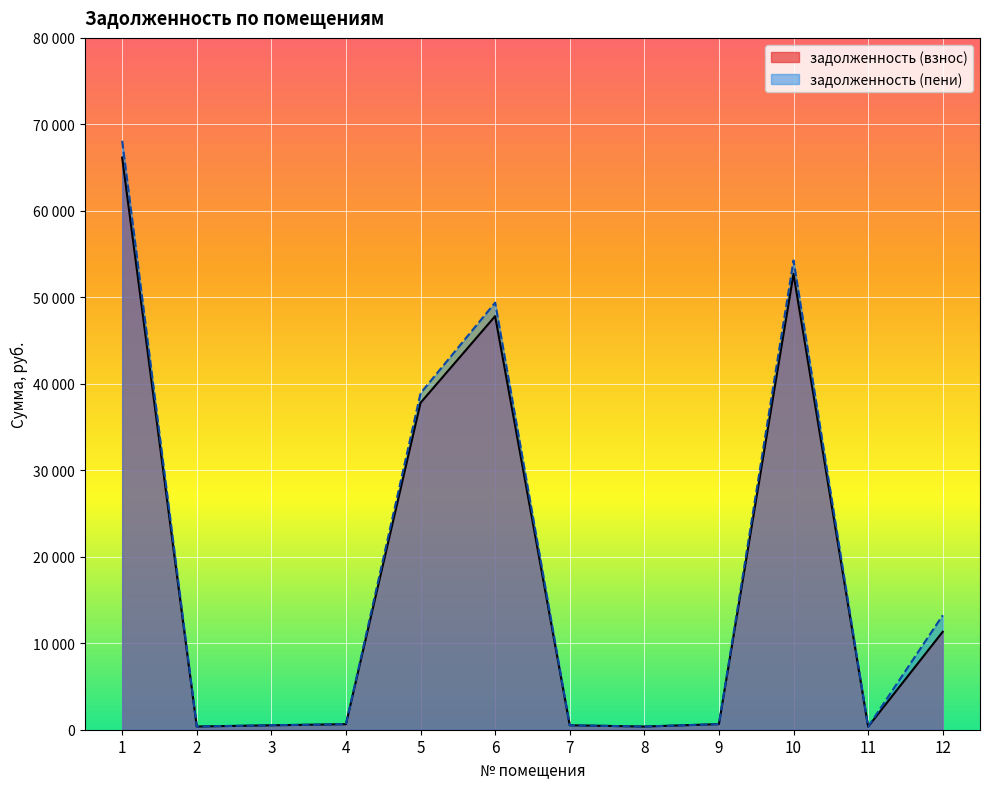

Is it true that задолженность (взнос) equals 11326.9 at 12?

True